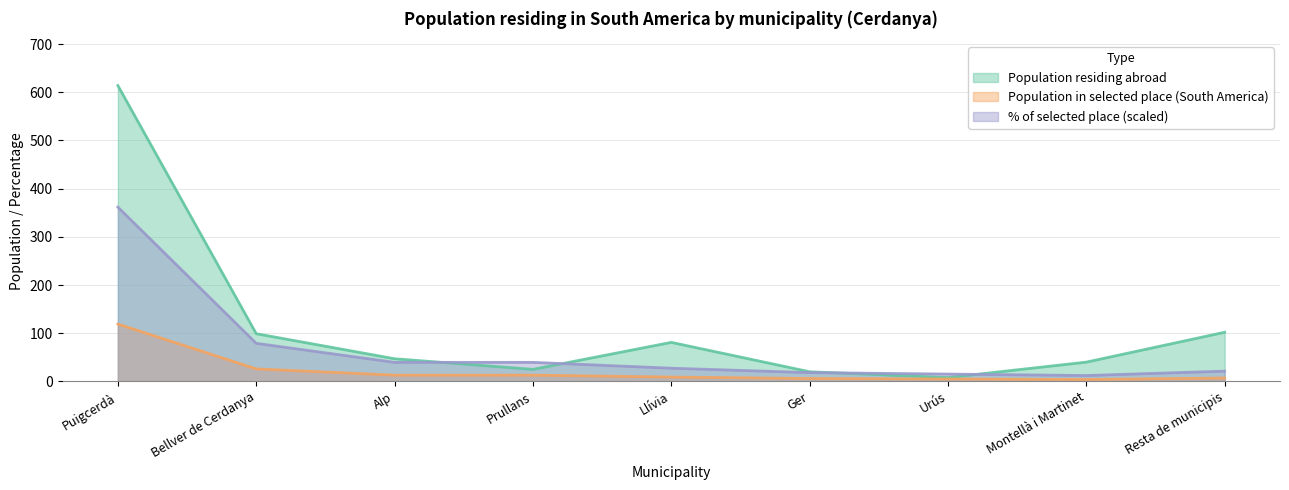

Does the chart have visible grid lines?

Yes